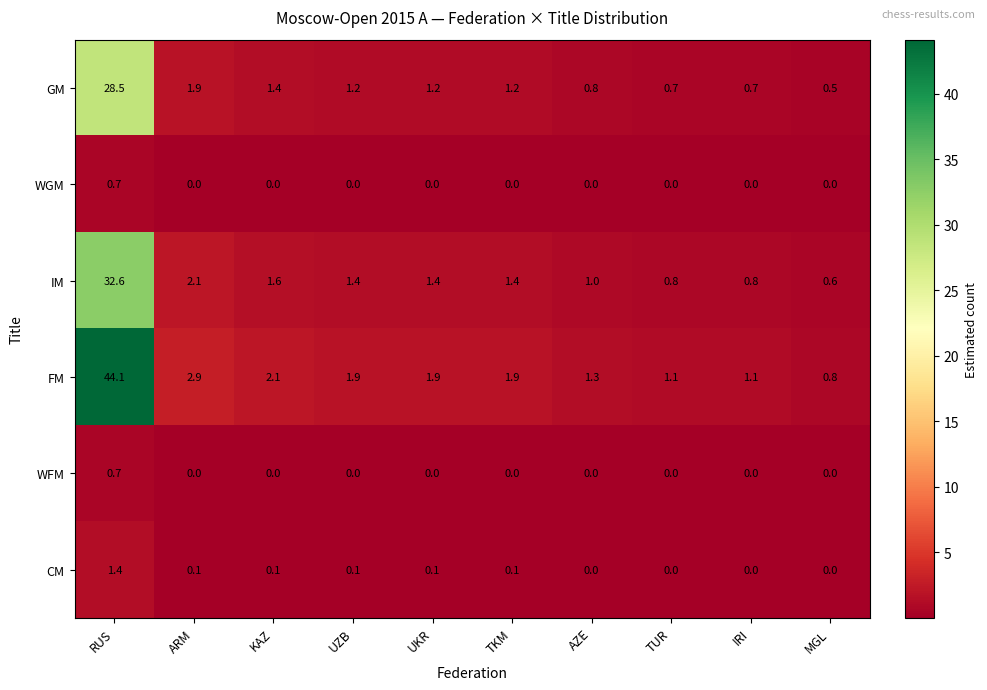

The value of WGM at MGL is 0.0. True or false?

True